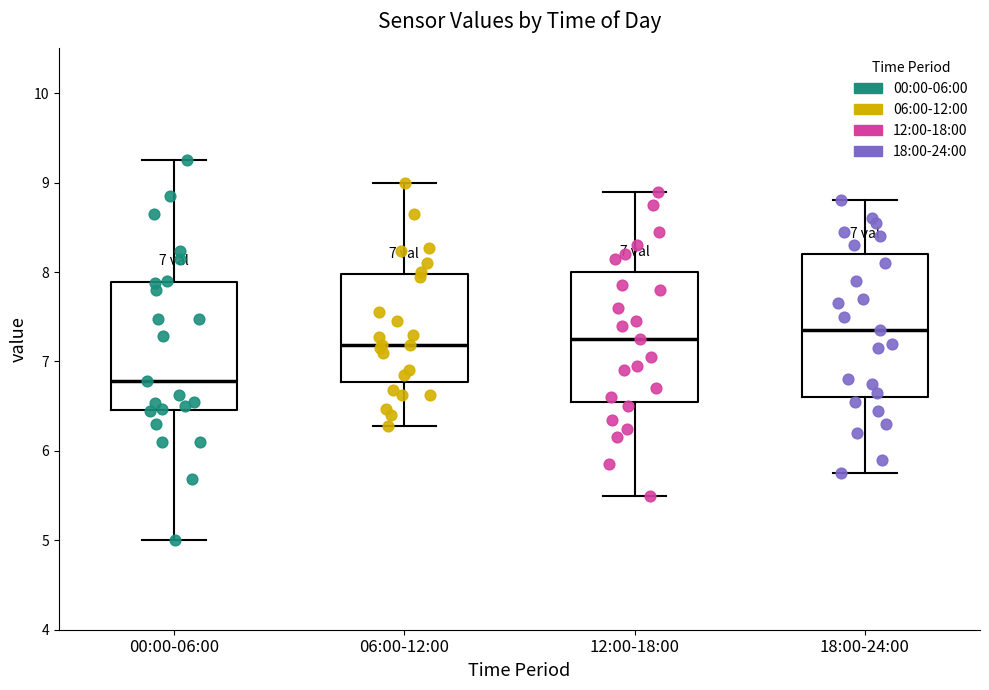

Which box's median line is the lowest?

00:00-06:00